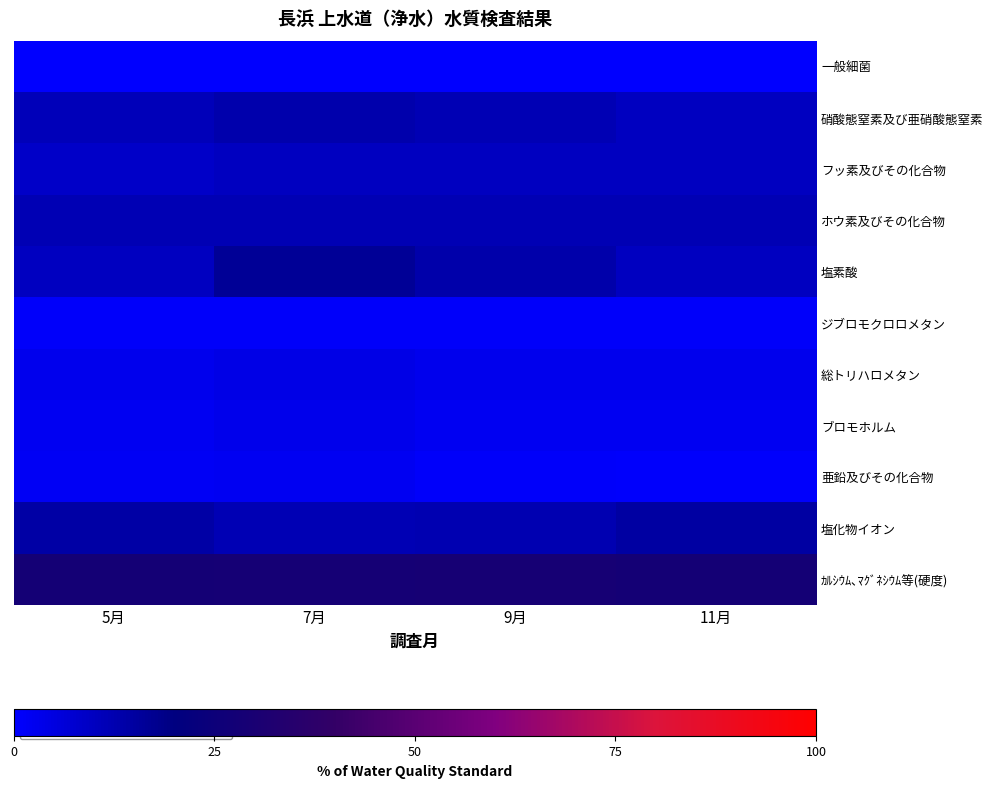

At 9月, list the series in order from smallest to largest.

一般細菌, 亜鉛及びその化合物, ジブロモクロロメタン, ブロモホルム, 総トリハロメタン, フッ素及びその化合物, 硝酸態窒素及び亜硝酸態窒素, ホウ素及びその化合物, 塩化物イオン, 塩素酸, ｶﾙｼｳﾑ､ﾏｸﾞﾈｼｳﾑ等(硬度)